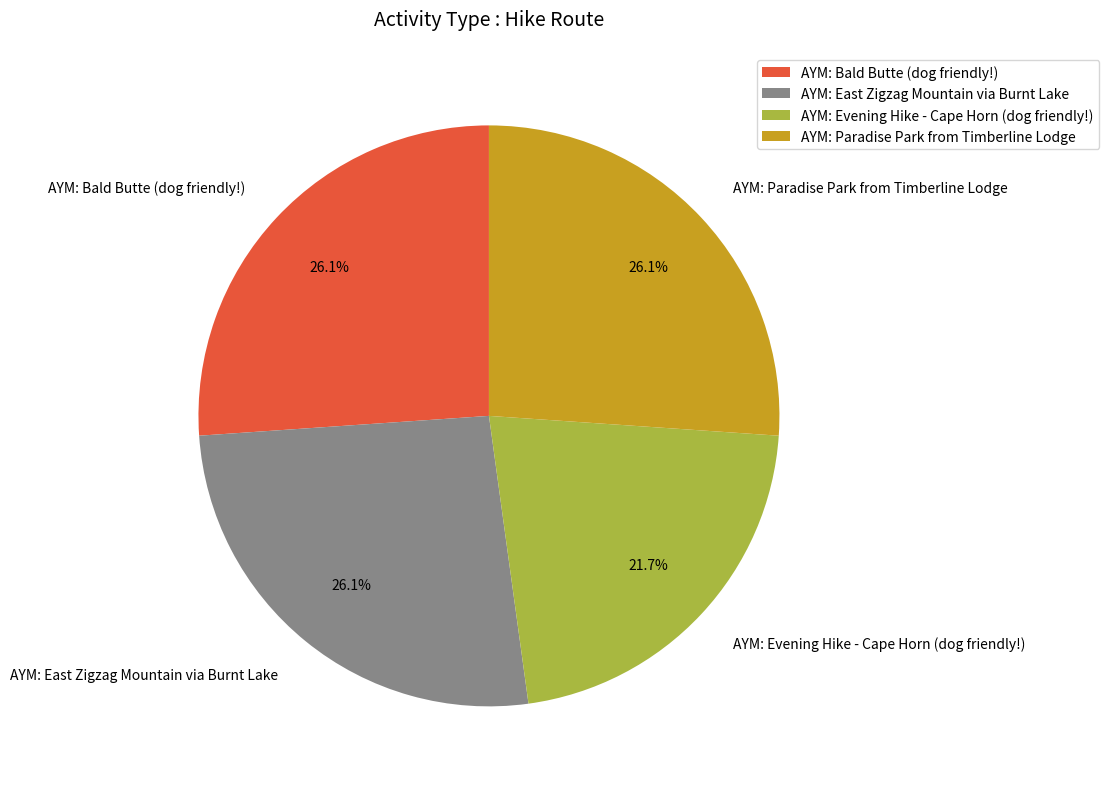

Is there a majority slice in this chart?

No